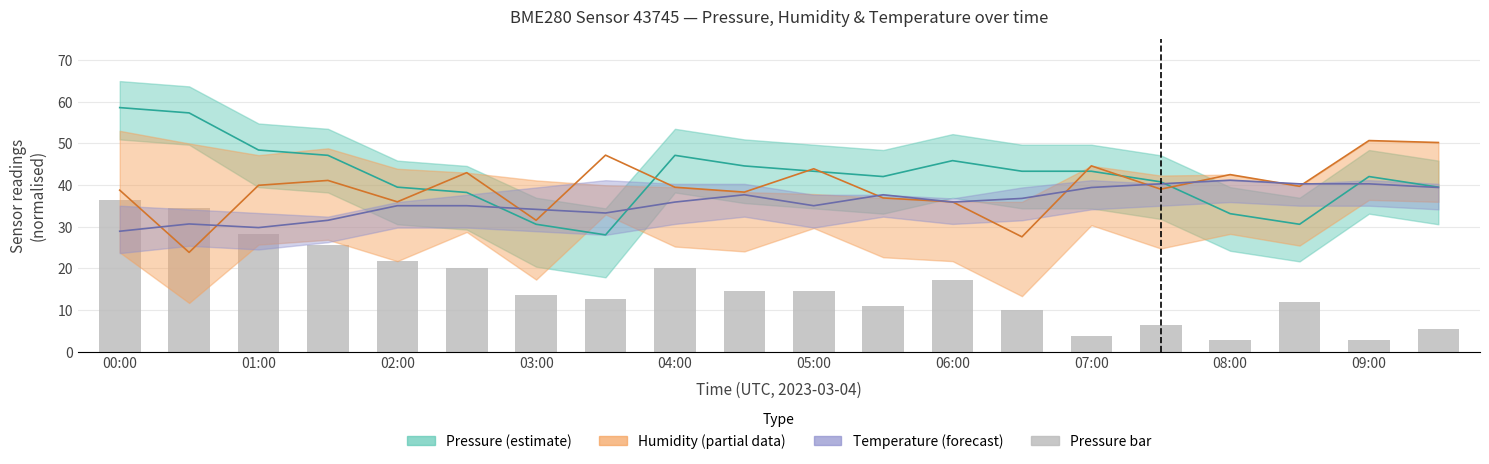

The chart shows a value of 4.4 at 08:00. True or false?

False